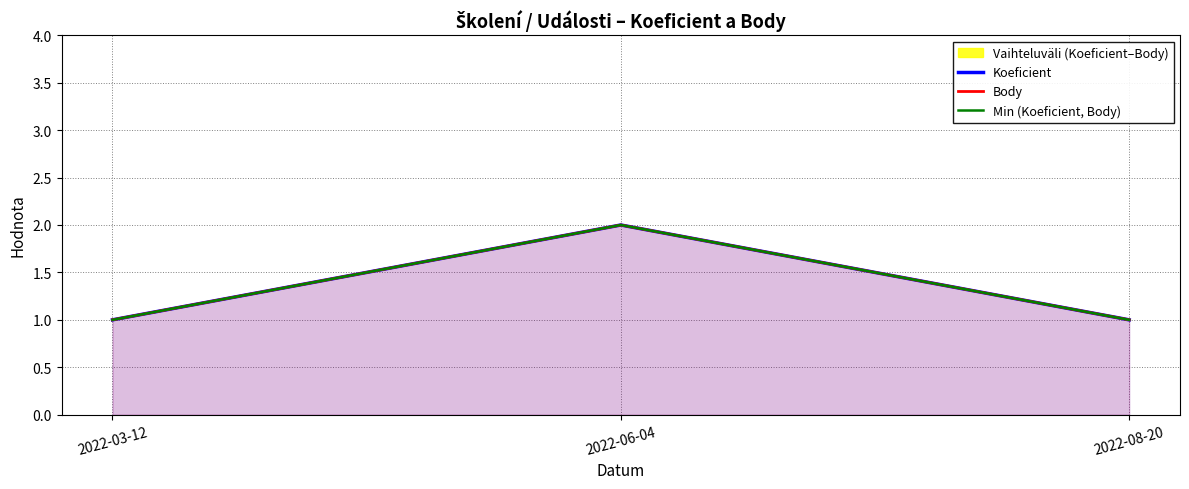

At which label does Koeficient reach its peak?

2022-06-04